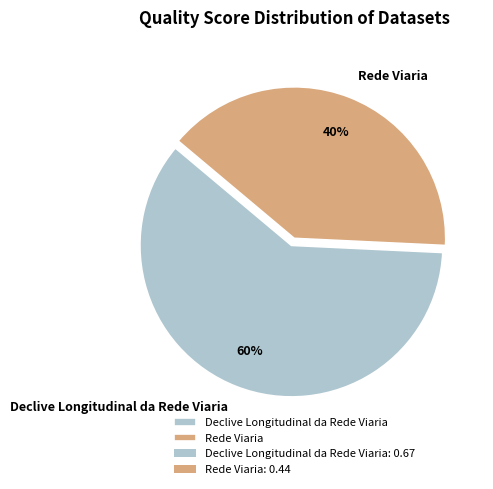

What is the majority slice?

Declive Longitudinal da Rede Viaria